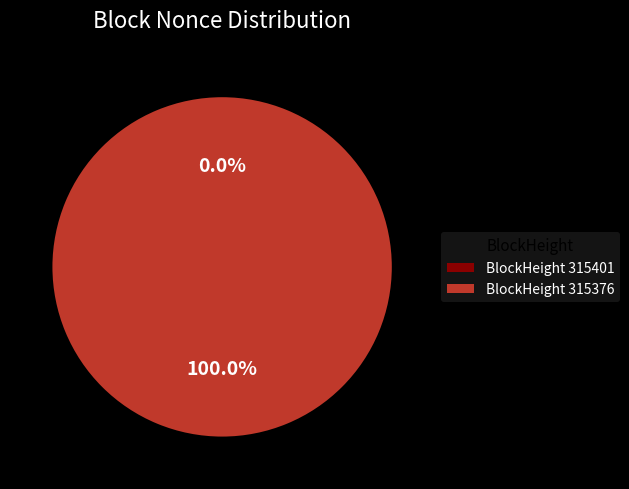

Between 315376 and 315401, which is larger?

315376